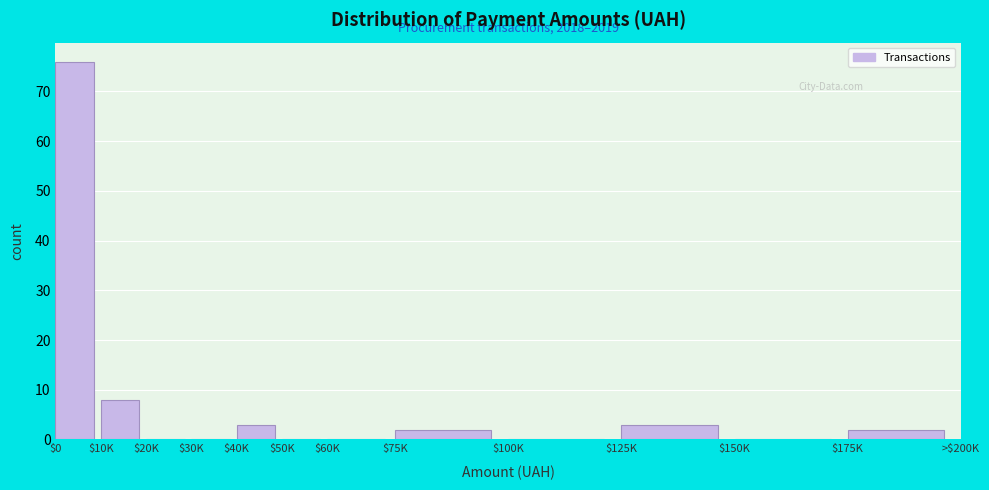

What is the sum of all values?

94